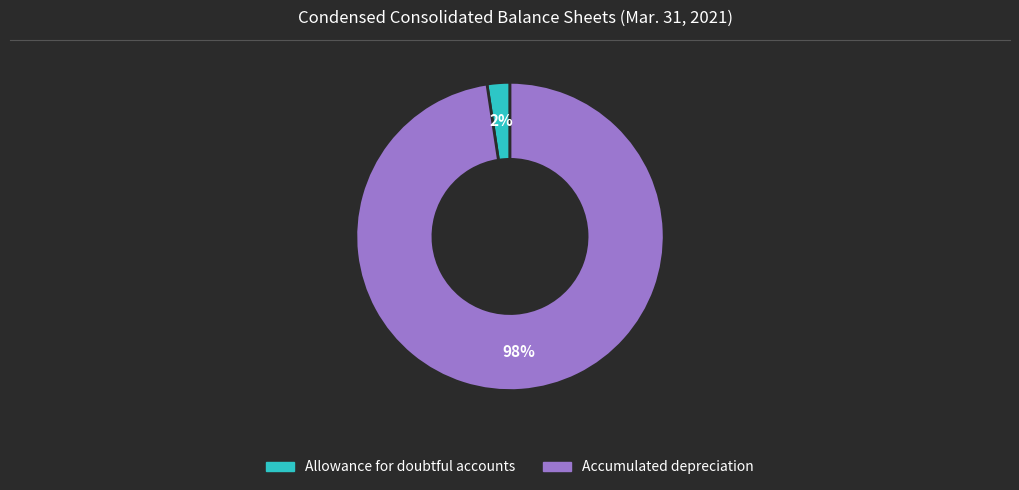

Is there a majority slice in this chart?

Yes